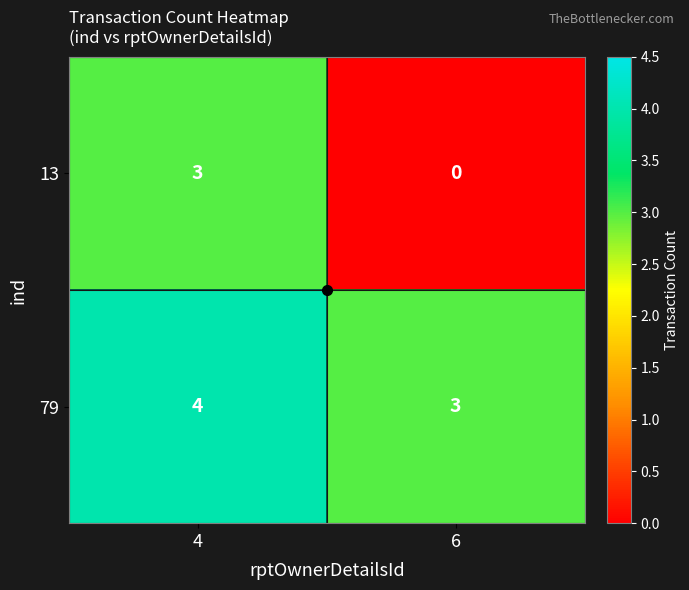

Which series has the largest total across all categories?

79